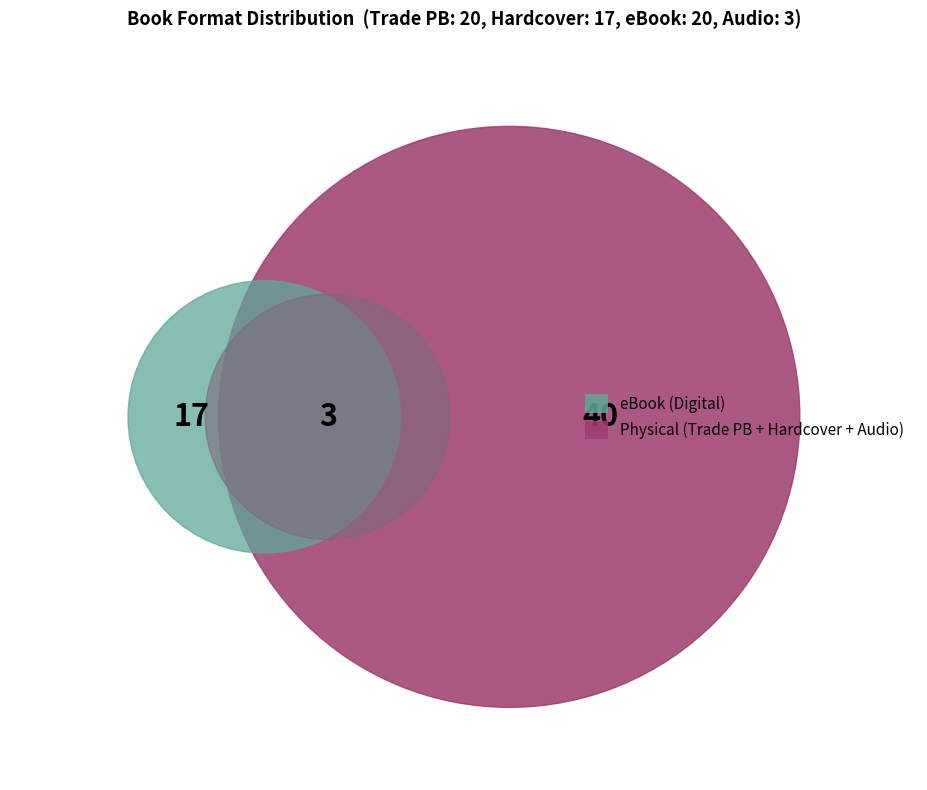

How many slices are in this pie chart?

4